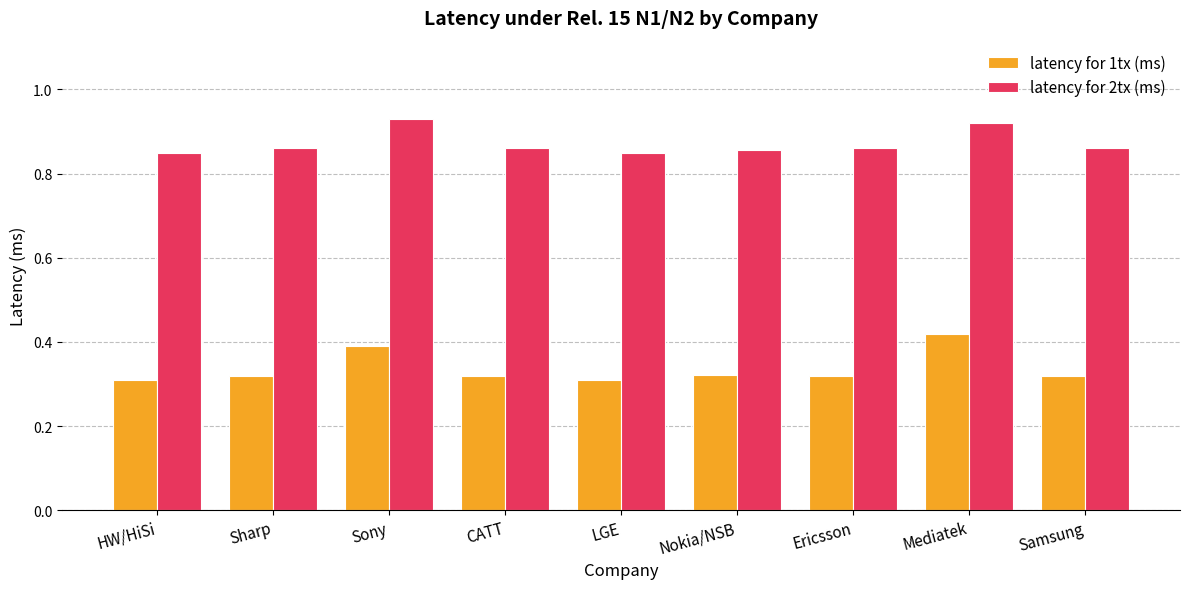

How many series are shown in this chart?

2